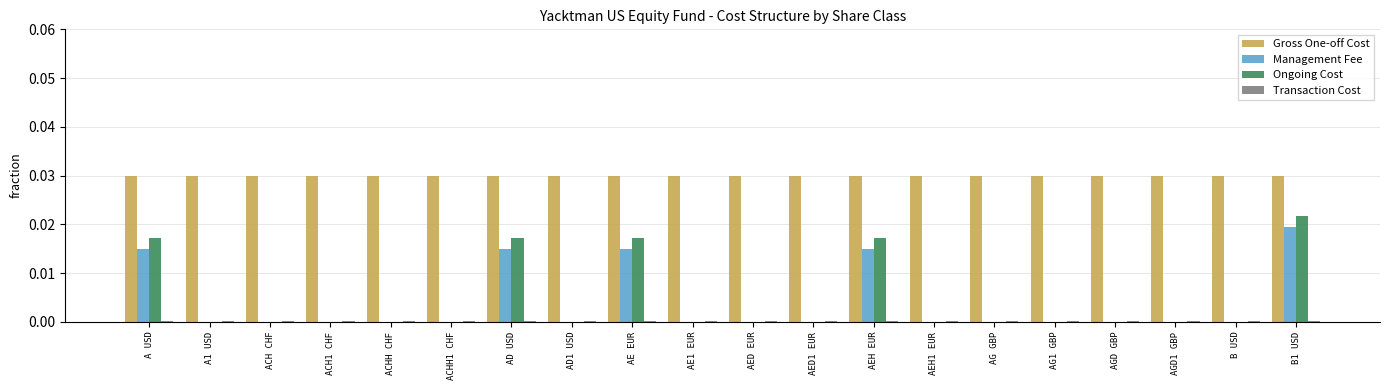

Are the bars grouped side by side (vs. stacked)?

Yes